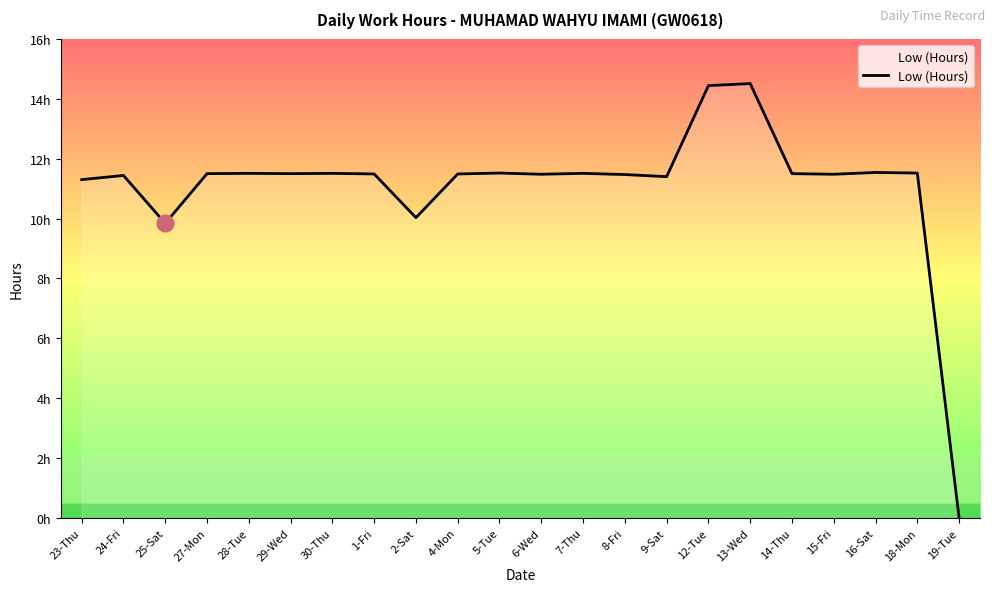

What is the difference between the maximum and minimum values?

14.5